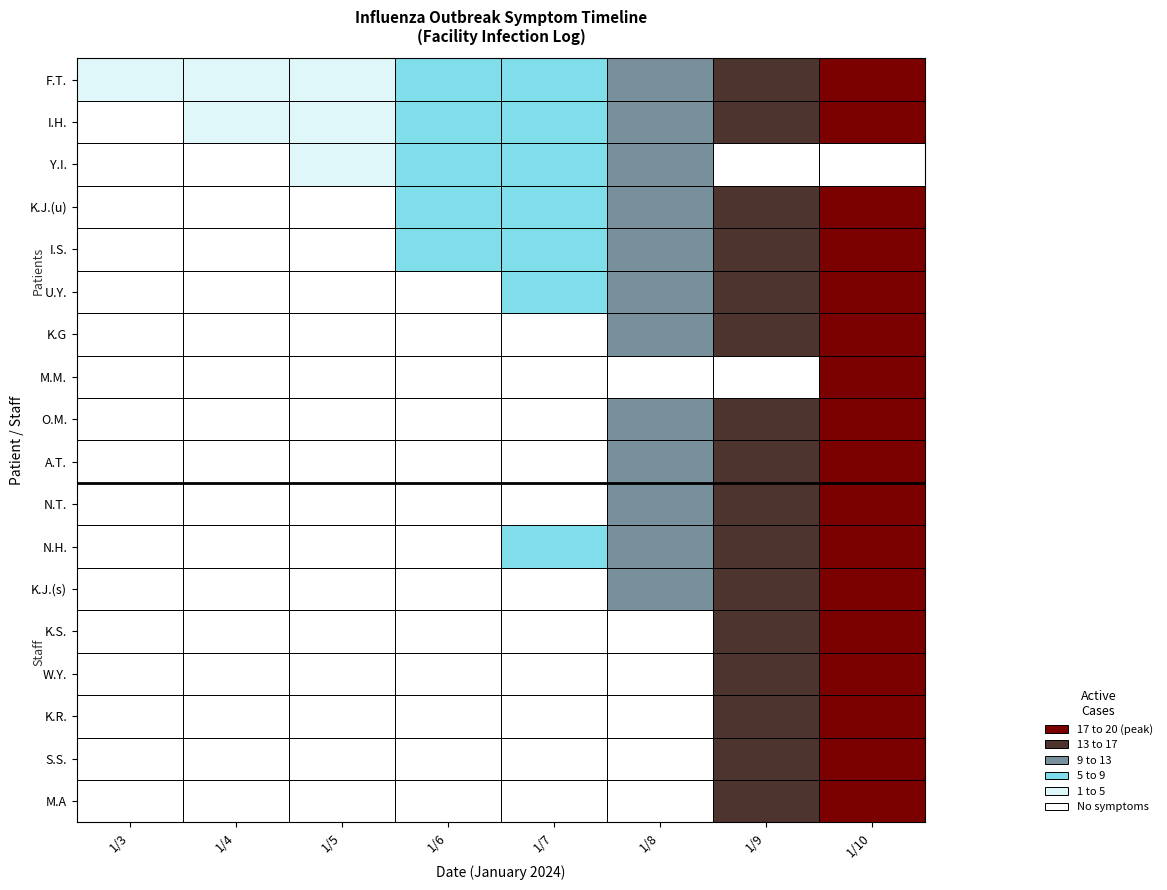

How many positive values does the A.T. series have?

3